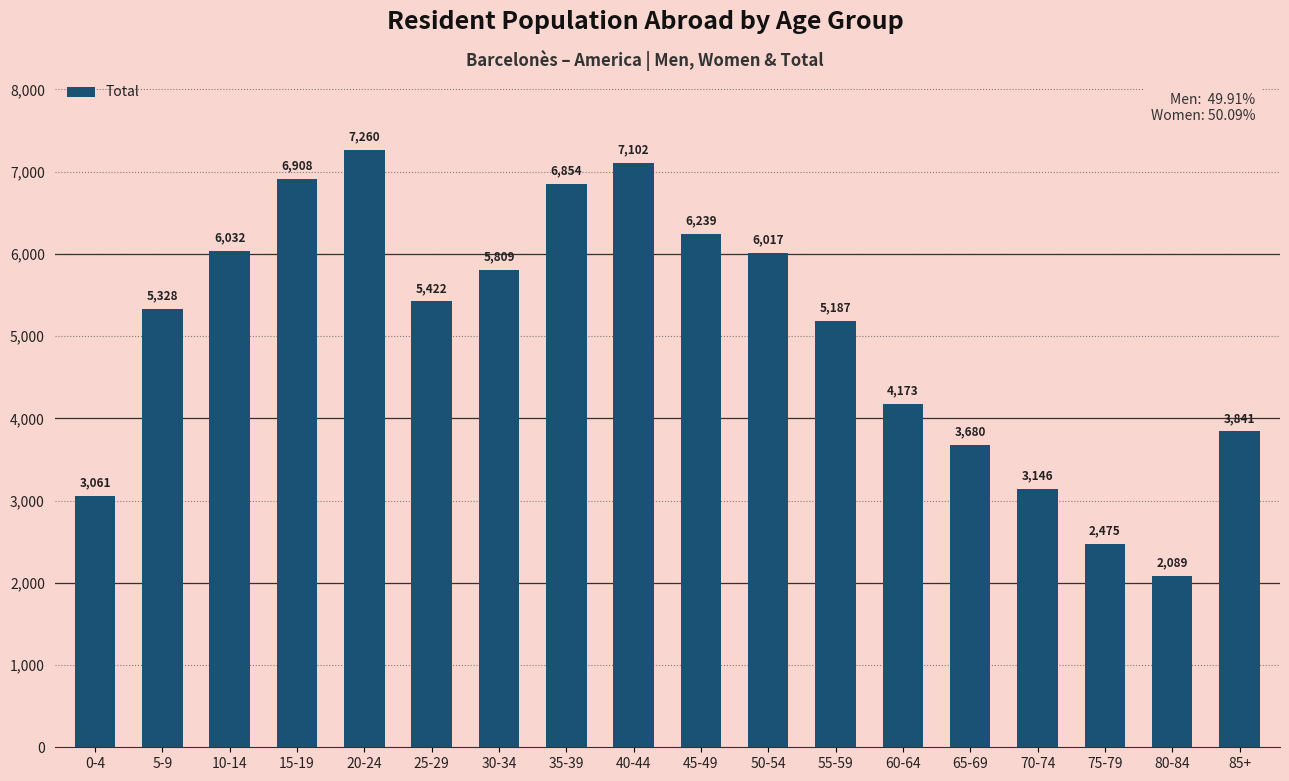

What is the label of the 11th bar from the right?

35-39